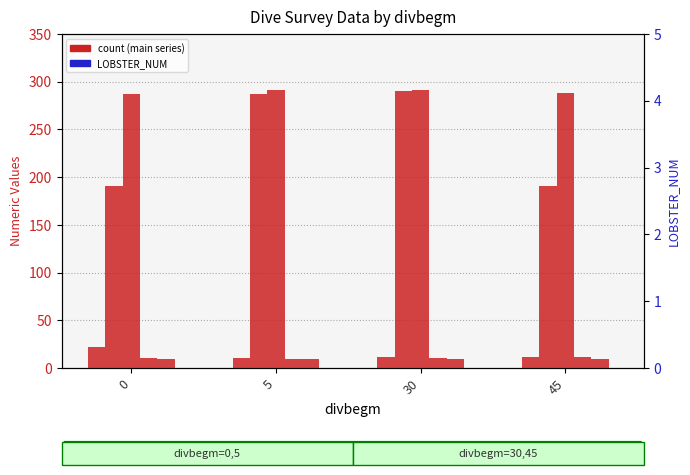

How many data points does each series have?

4